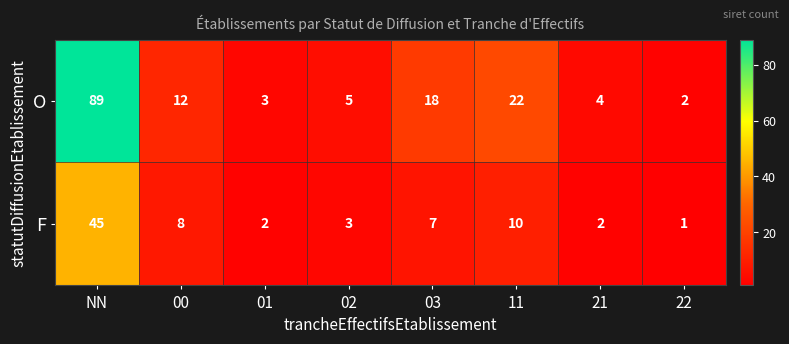

Reading left to right, extract all data points from this chart.

O: NN=89	00=12	01=3	02=5	03=18	11=22	21=4	22=2
F: NN=45	00=8	01=2	02=3	03=7	11=10	21=2	22=1